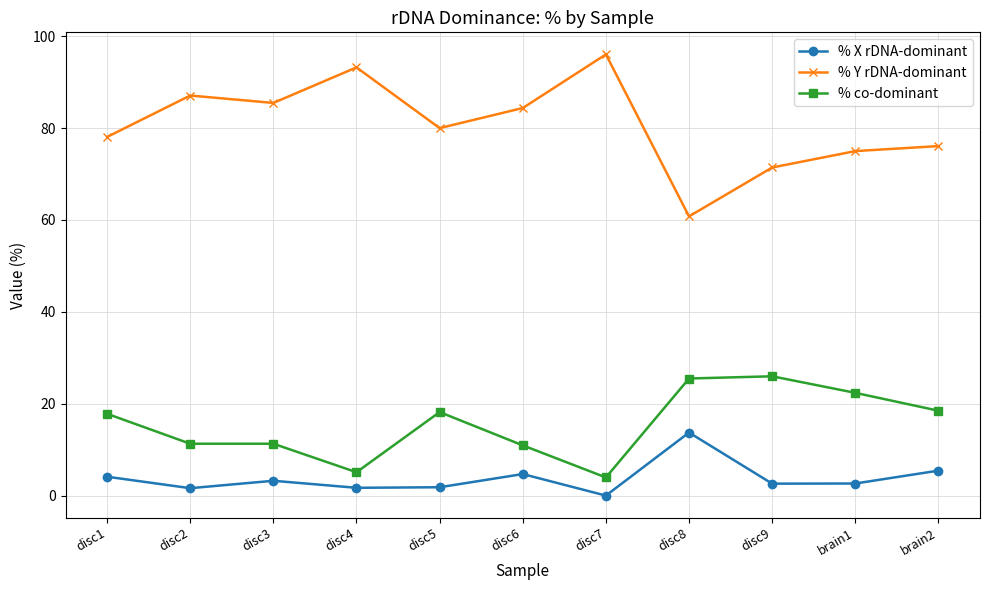

At which label does % X rDNA-dominant reach its minimum?

disc7